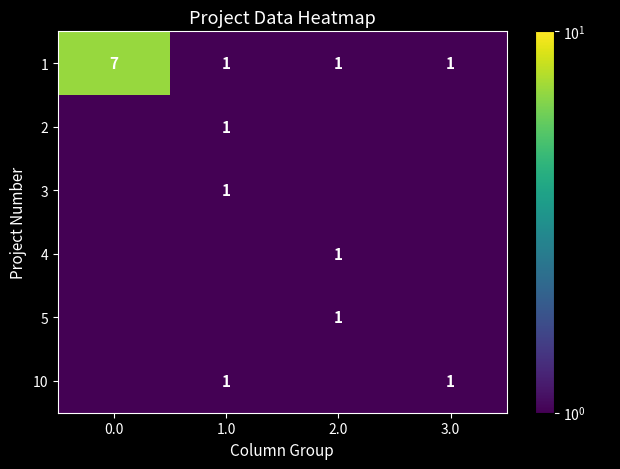

What is the difference between the 1 values at 2.0 and 0.0?

6.0